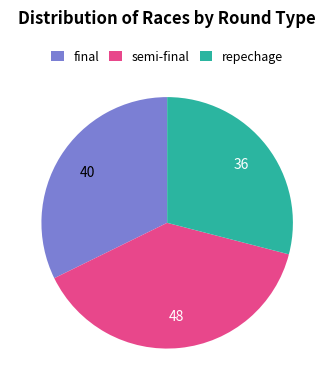

Does repechage account for over 50% of the chart?

No